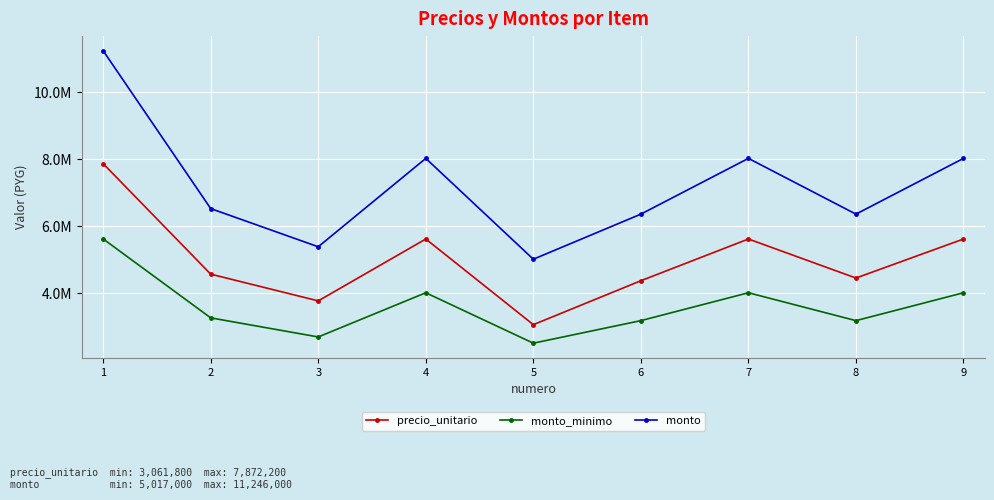

What are all the series names shown in the legend?

precio_unitario, monto_minimo, monto